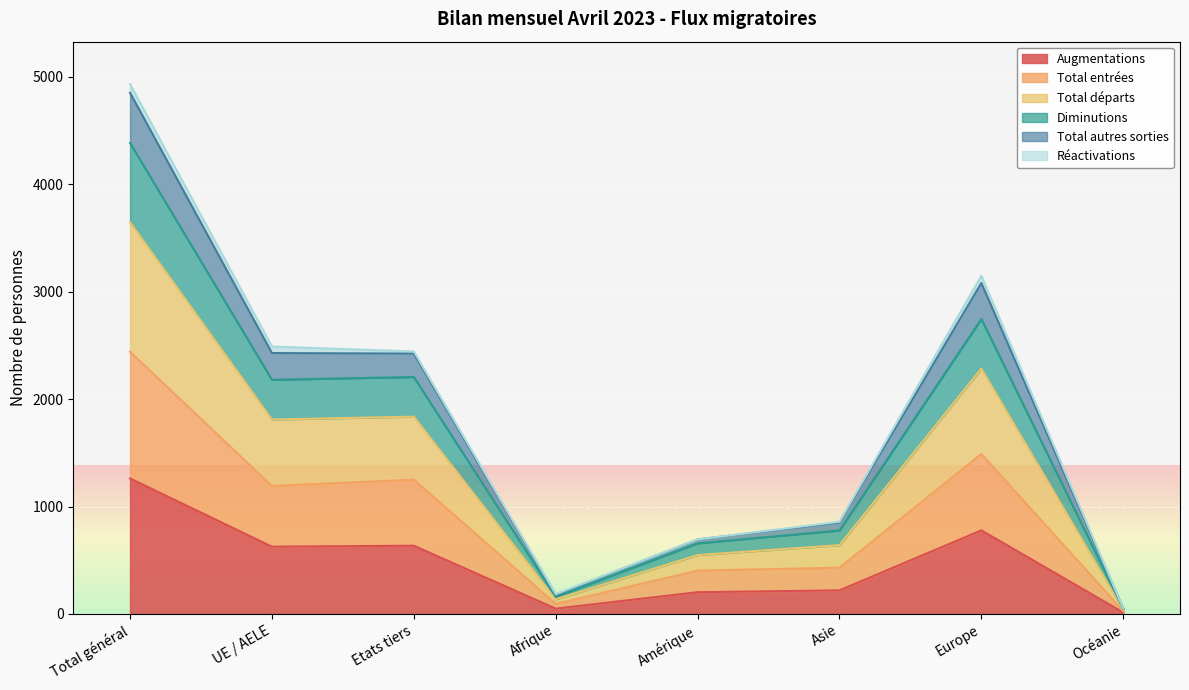

What position from the right is Etats tiers?

6